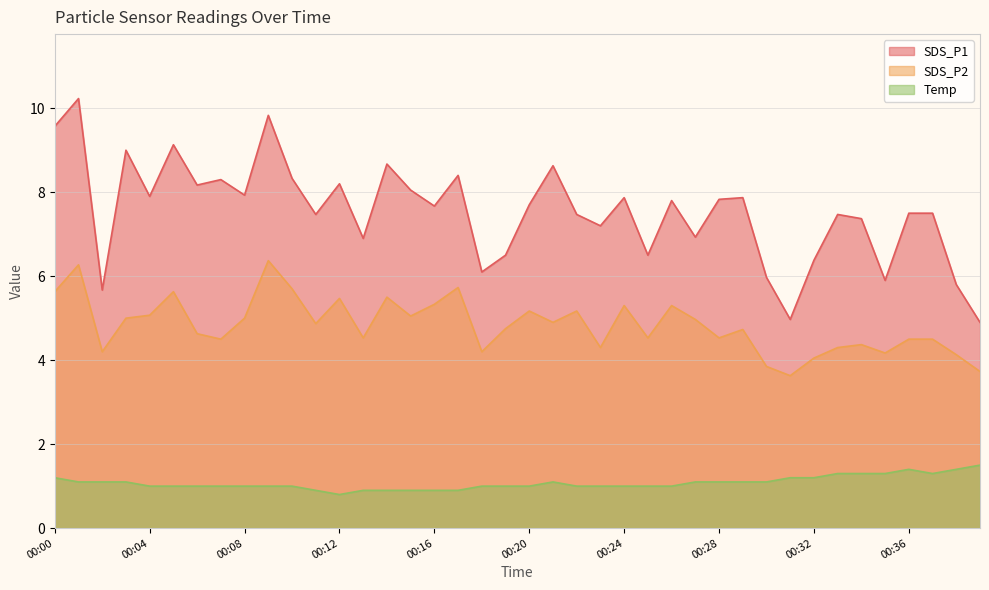

Where does the SDS_P2 series first go above 4?

00:00